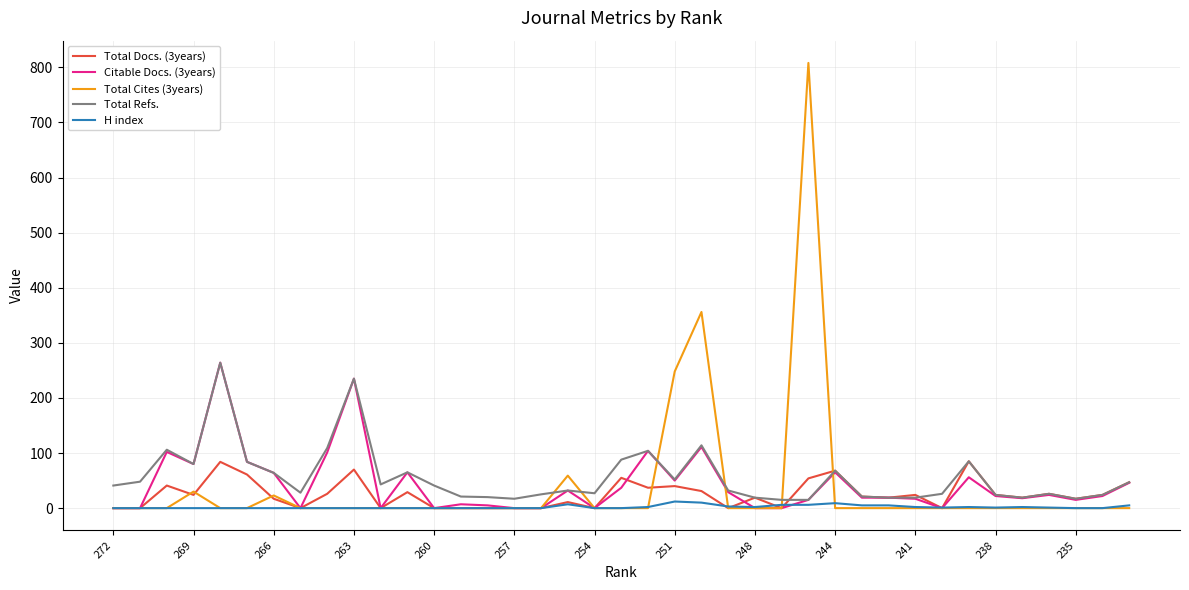

What is the maximum value for Total Refs.?

264